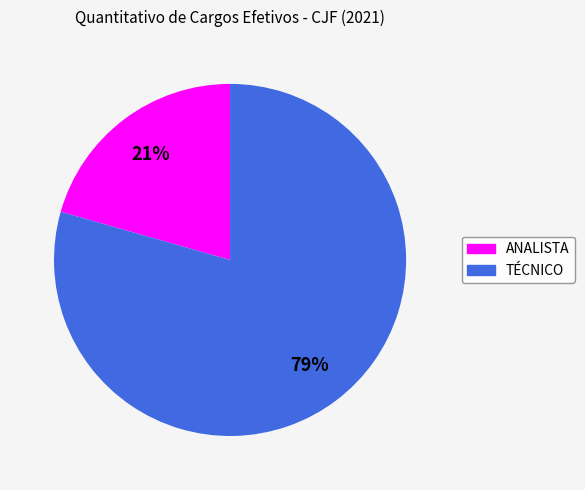

How many segments does this pie chart have?

2